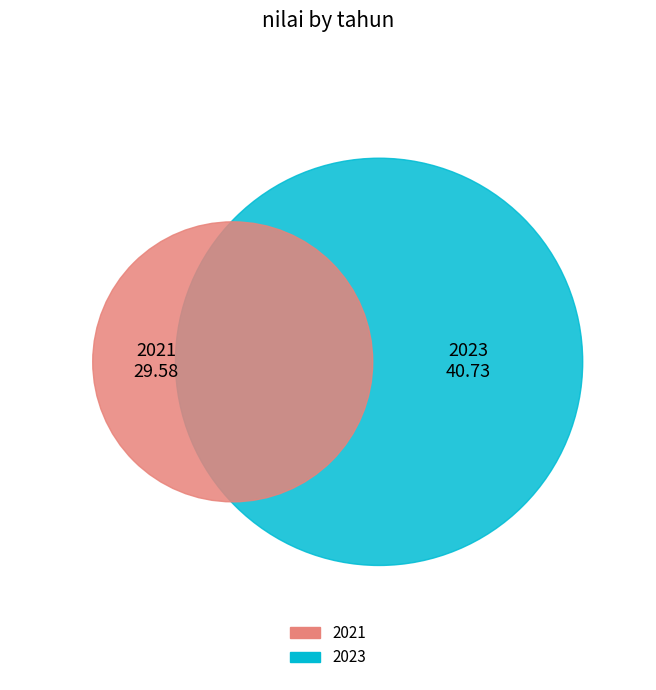

To the nearest percent, what percentage of the pie is 2023?

58%